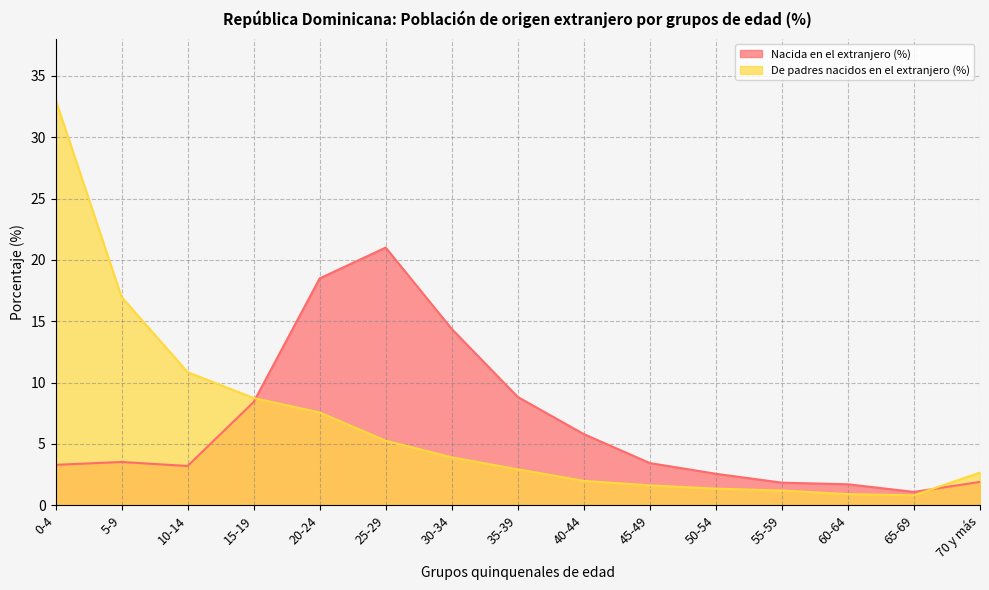

Rank the categories by De padres nacidos en el extranjero (%) value from lowest to highest.

65-69, 60-64, 55-59, 50-54, 45-49, 40-44, 70 y más, 35-39, 30-34, 25-29, 20-24, 15-19, 10-14, 5-9, 0-4